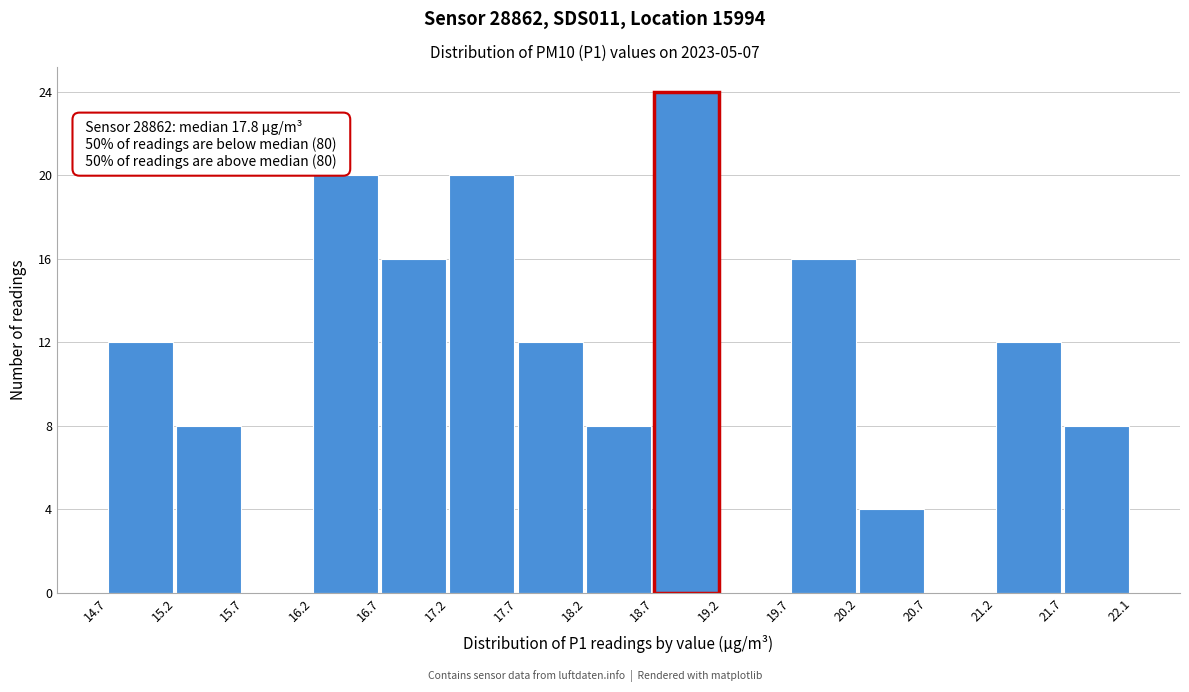

Which range on the x-axis has the tallest bar?

18.7 to 19.2